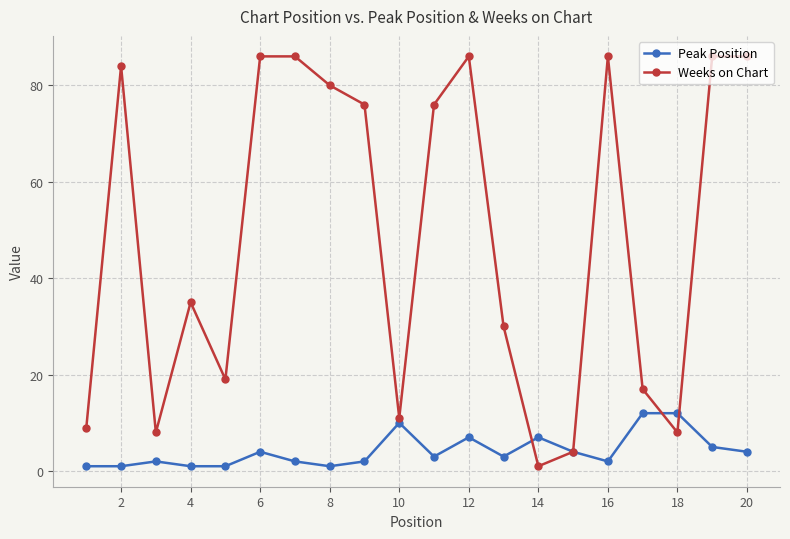

Reading right to left, list all the values displayed in this chart.

Peak Position: 4	5	12	12	2	4	7	3	7	3	10	2	1	2	4	1	1	2	1	1
Weeks on Chart: 86	86	8	17	86	4	1	30	86	76	11	76	80	86	86	19	35	8	84	9